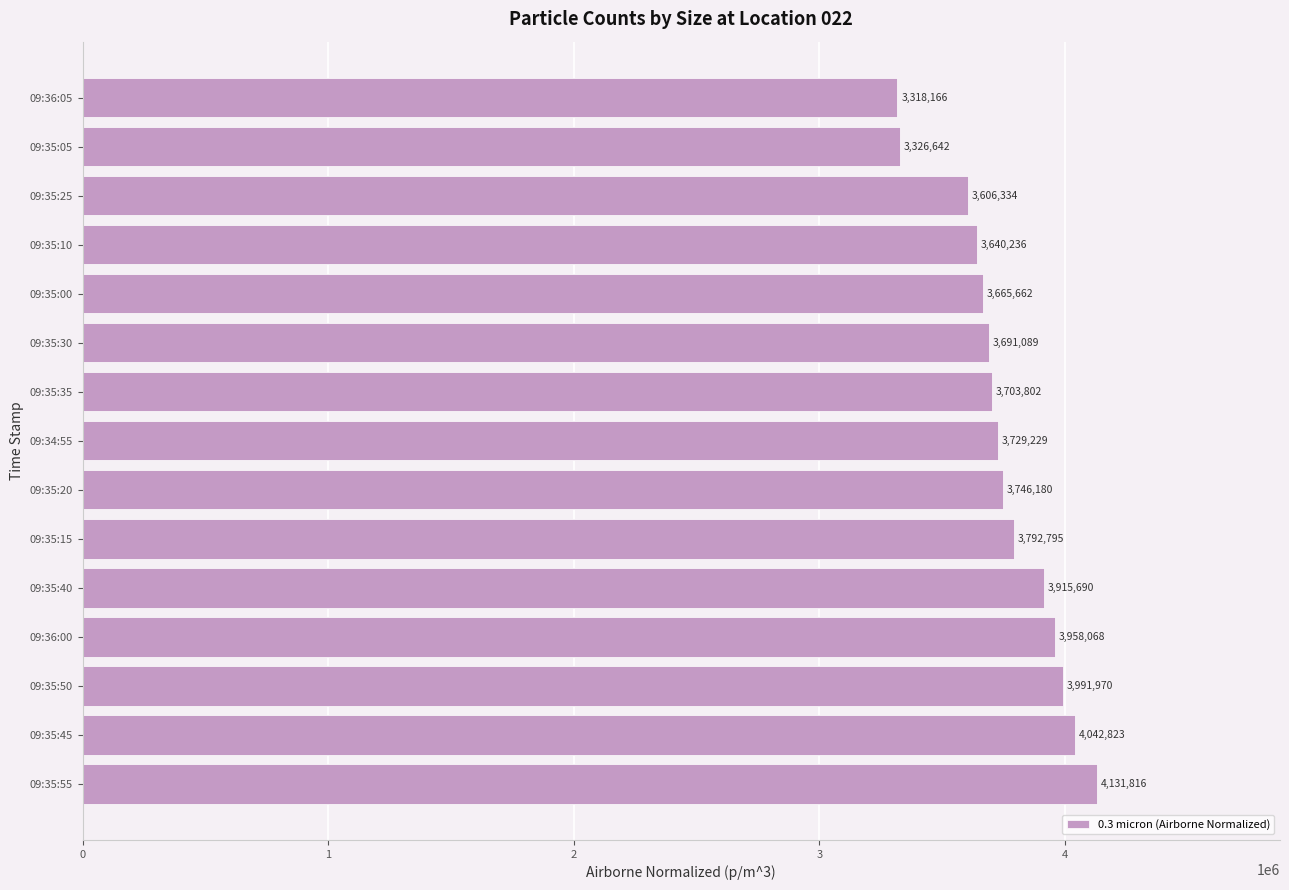

Rank the categories by value from highest to lowest.

09:35:55, 09:35:45, 09:35:50, 09:36:00, 09:35:40, 09:35:15, 09:35:20, 09:34:55, 09:35:35, 09:35:30, 09:35:00, 09:35:10, 09:35:25, 09:35:05, 09:36:05